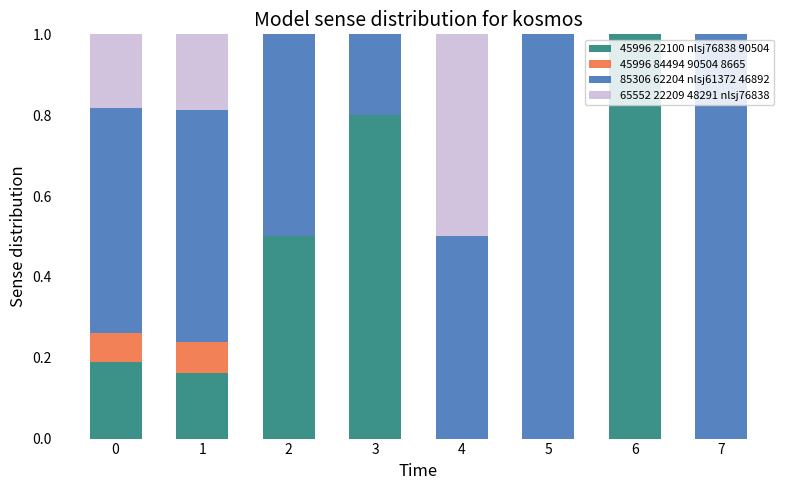

What is the total value across all series at 4?

1.0